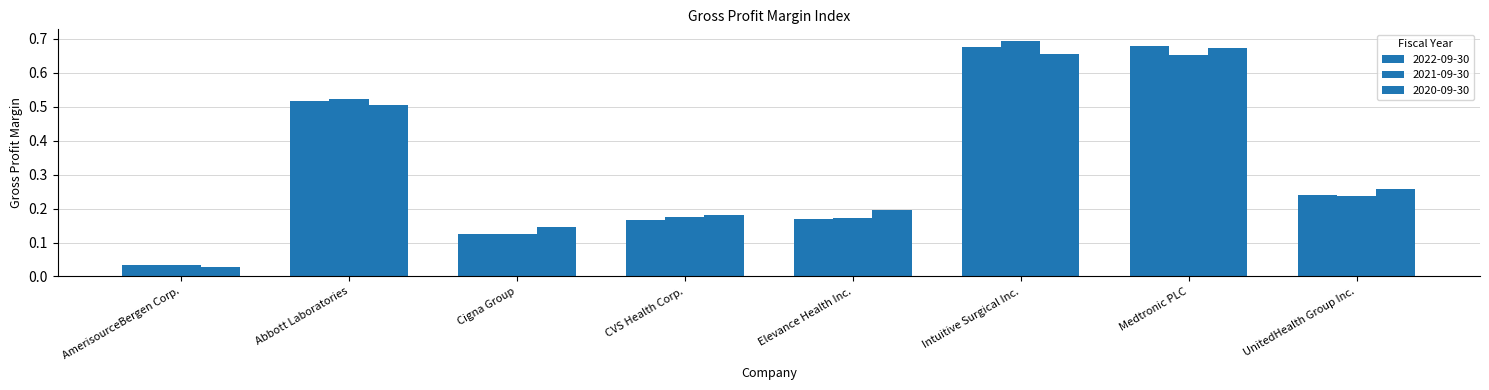

How many groups of bars are there?

8